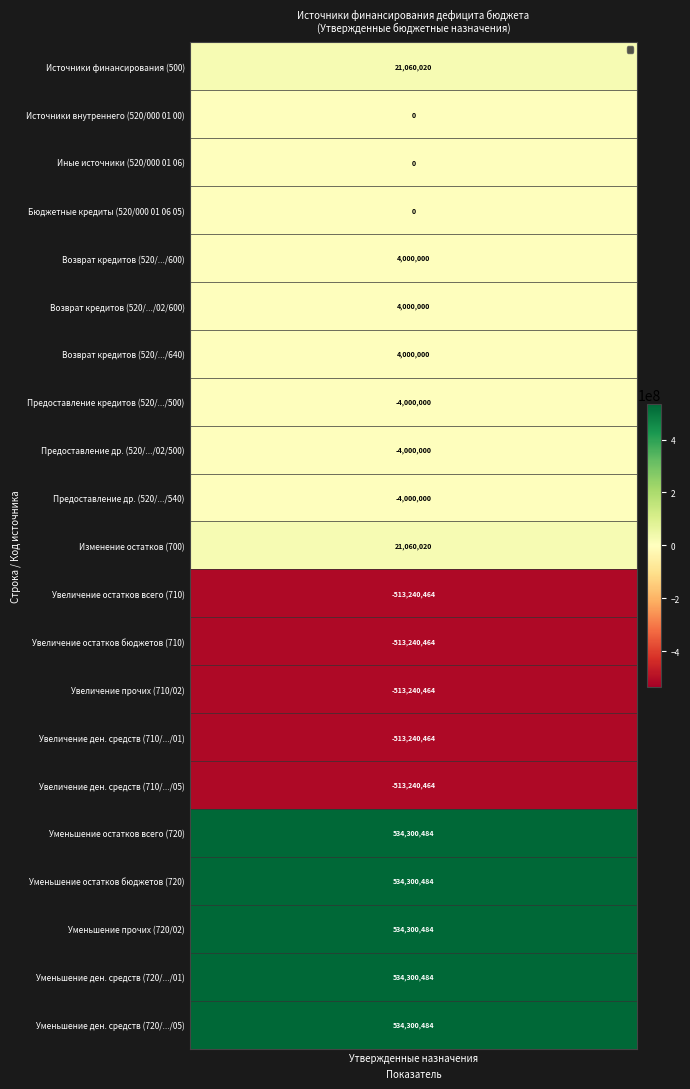

Rank the categories by value from lowest to highest.

11, 12, 13, 14, 15, 7, 8, 9, 1, 2, 3, 4, 5, 6, 0, 10, 16, 17, 18, 19, 20